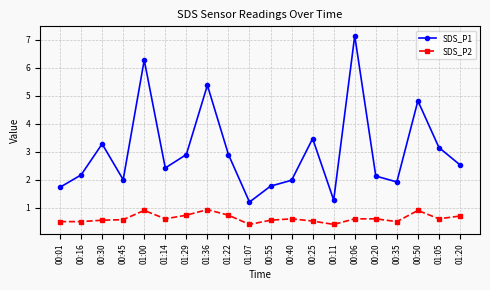

Which series changed the most between 00:45 and 00:20?

SDS_P1